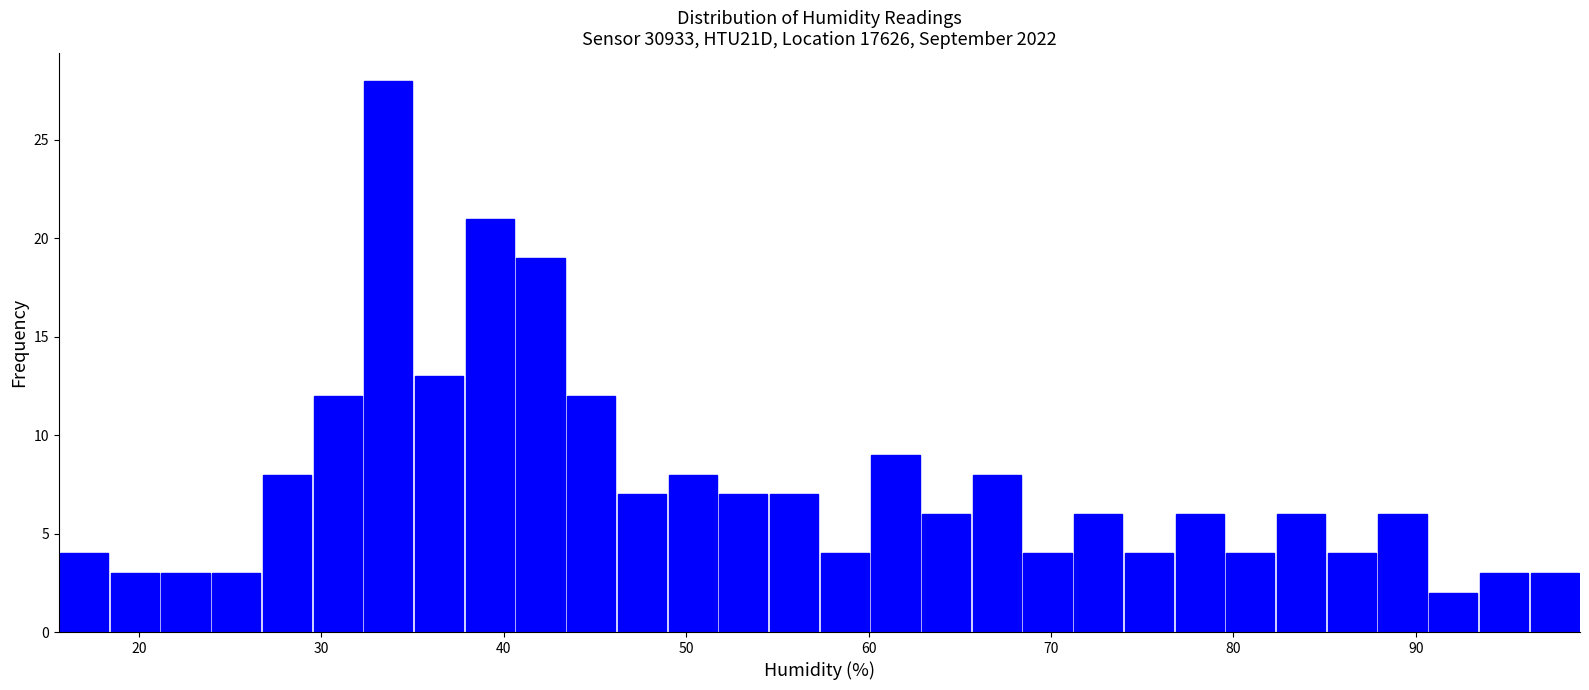

Around what value on the x-axis is the tallest bar? Give the approximate position of its centre, as read against the axis.

34